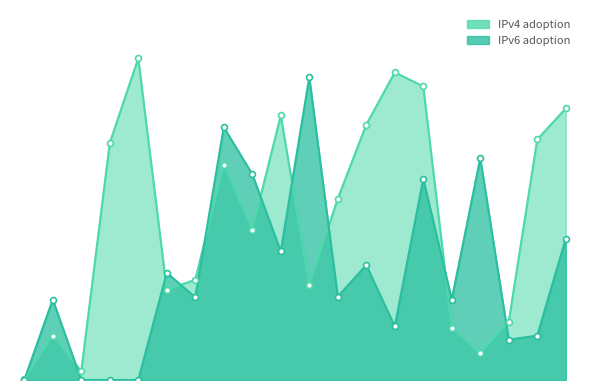

Which series has the largest Y range (max minus min)?

IPv4 adoption